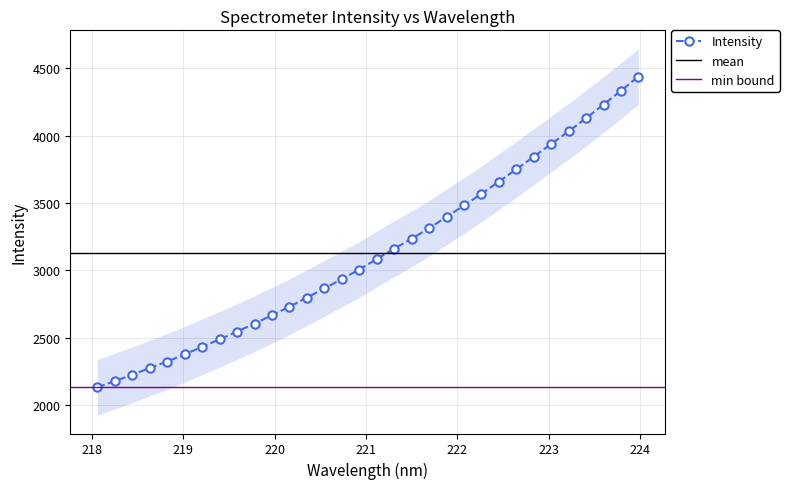

What is the change in value from 223.0264 to 223.7895?

+395.7